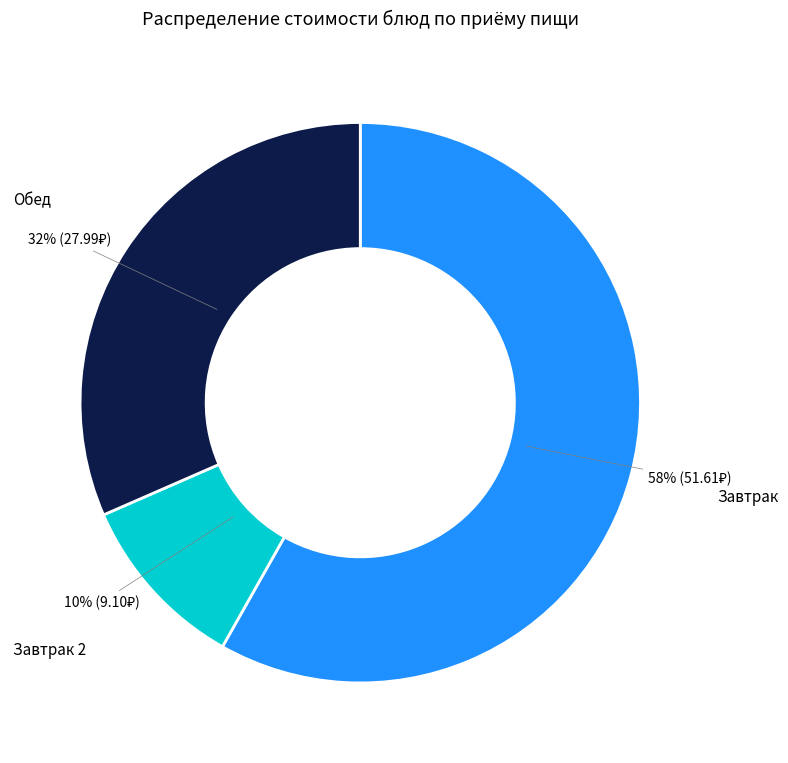

To the nearest percent, what portion does Завтрак 2 represent?

10%